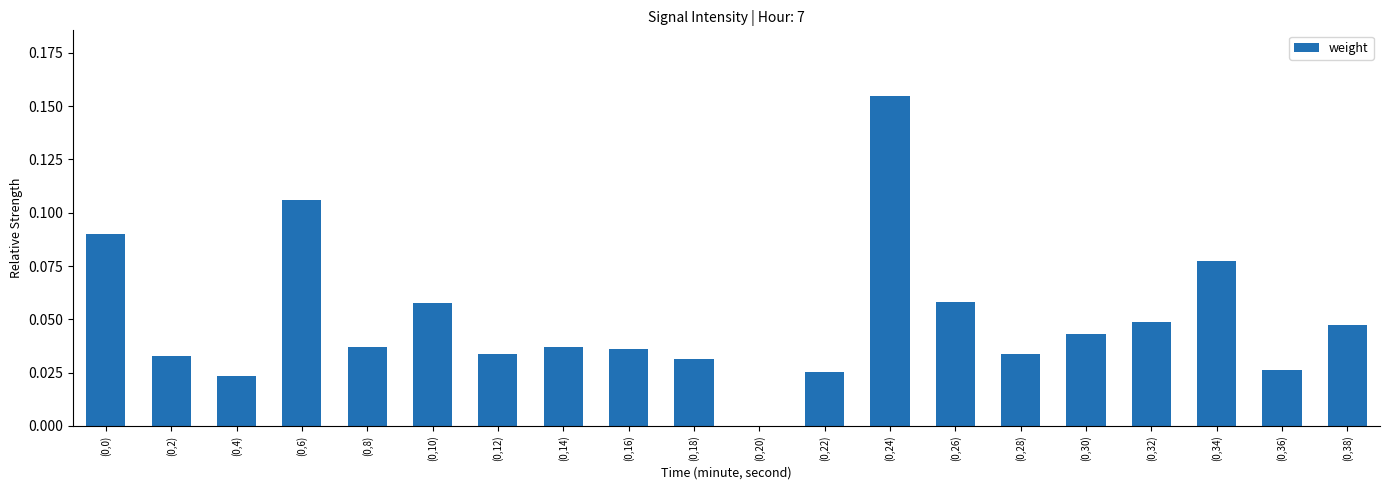

Are the bars horizontal?

No